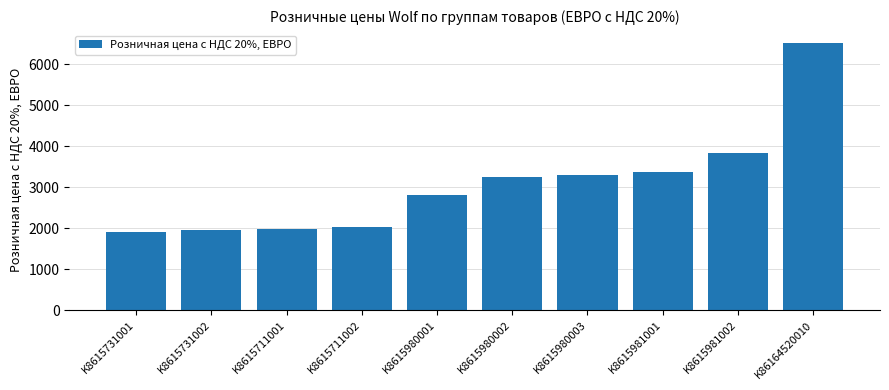

The chart shows a value of 2920.5 at K8615711002. True or false?

False